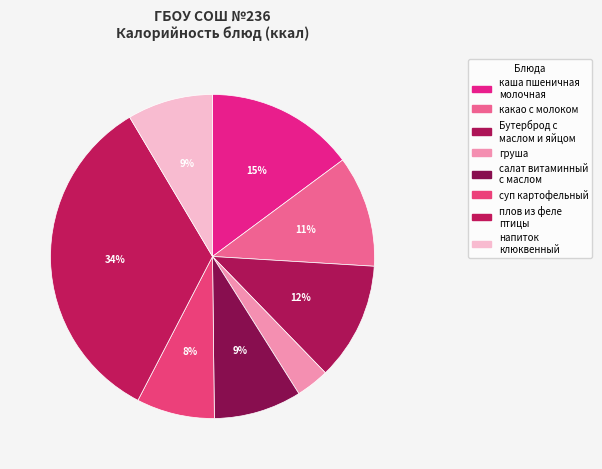

To the nearest percent, what is the difference between the largest and smallest slice percentages?

31%